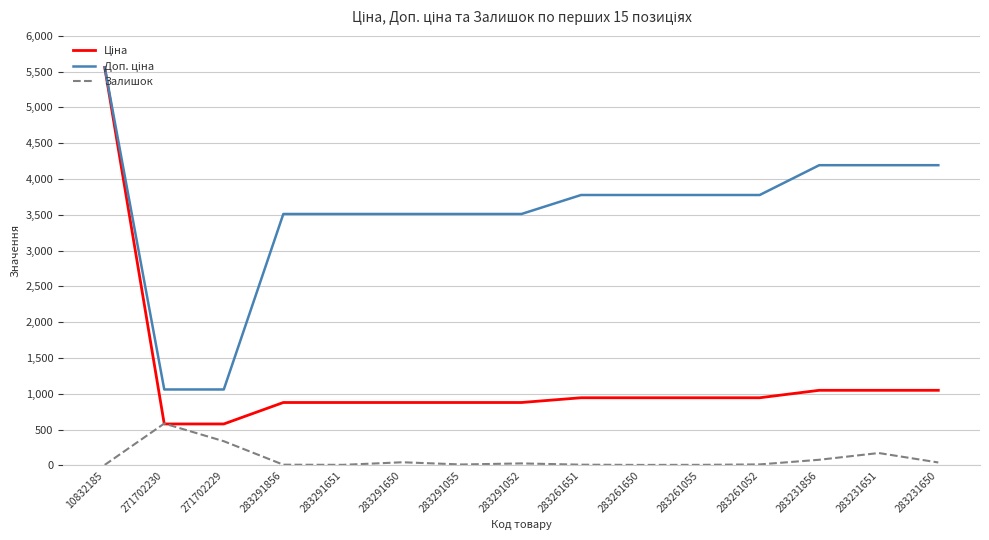

At which category is the sum across all series the highest?

10832185